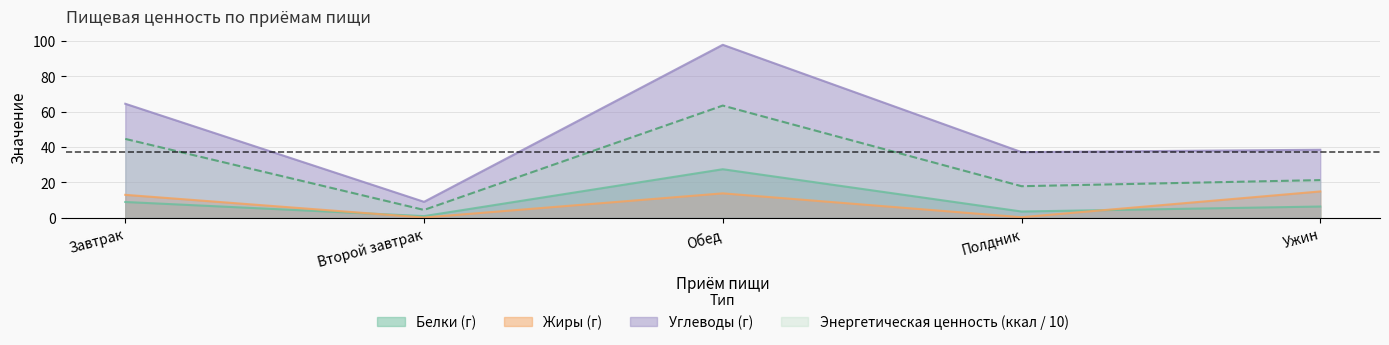

Rank the series by their maximum value, from lowest to highest.

Жиры (г), Белки (г), Энергетическая ценность (ккал / 10), Углеводы (г)